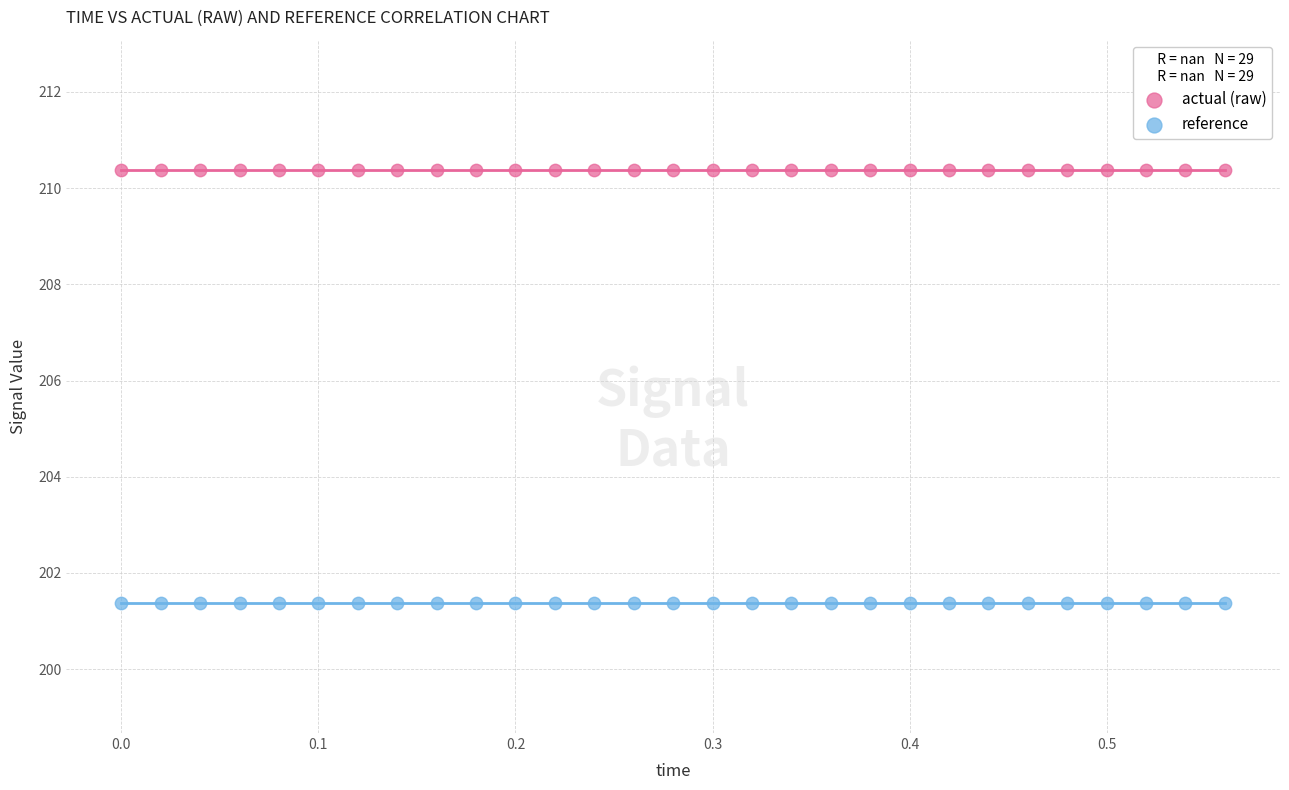

Which series reaches the maximum Y coordinate?

actual (raw)